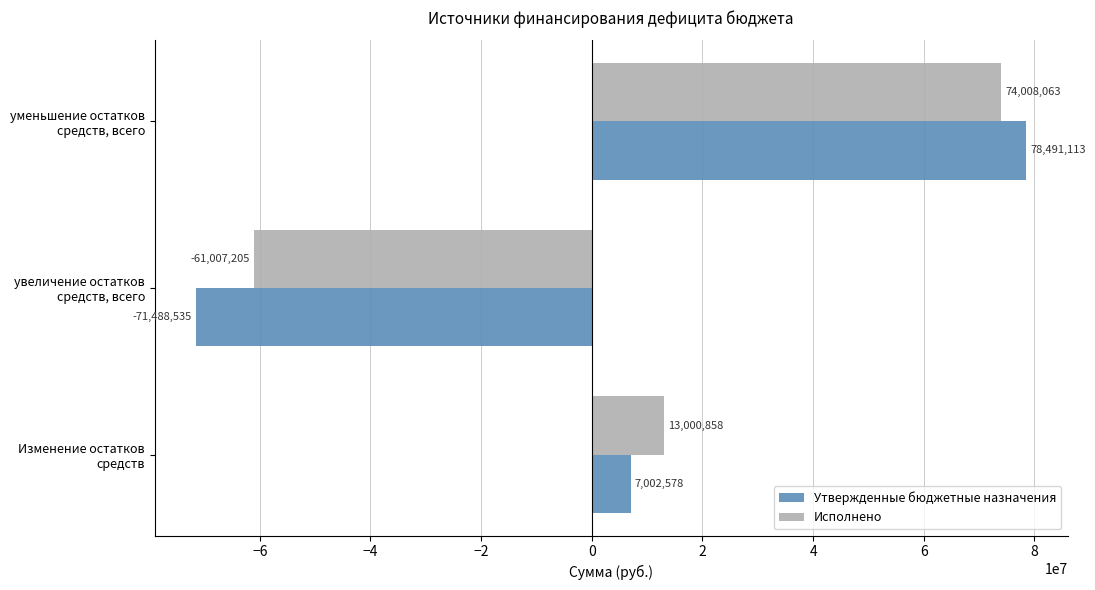

At which label is Исполнено closest to 6500428?

Изменение остатков средств